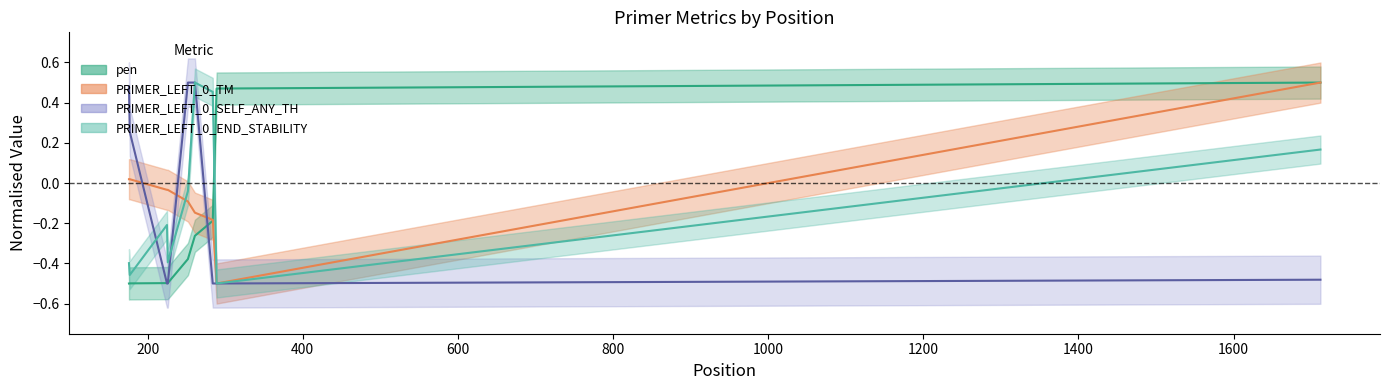

What is the minimum value shown in the chart?

-0.5